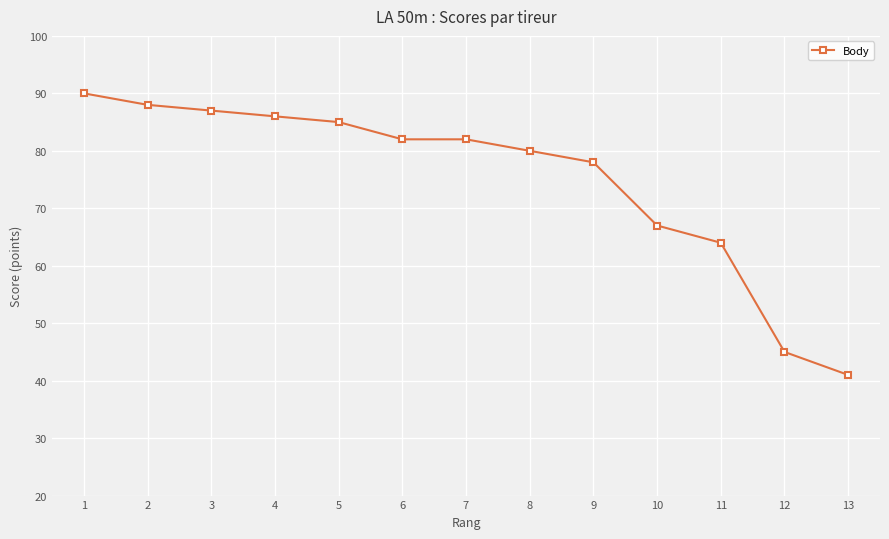

Reading right to left, what are all the values shown in this chart?

13=41	12=45	11=64	10=67	9=78	8=80	7=82	6=82	5=85	4=86	3=87	2=88	1=90